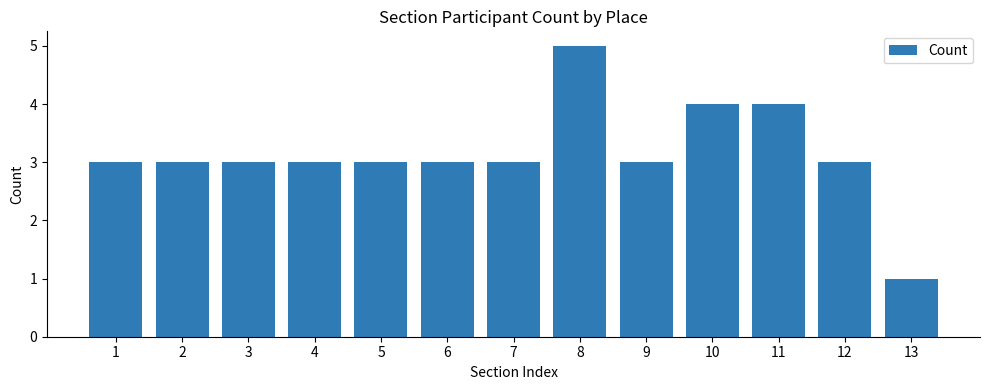

Is it true that the value at 10 is 2?

False